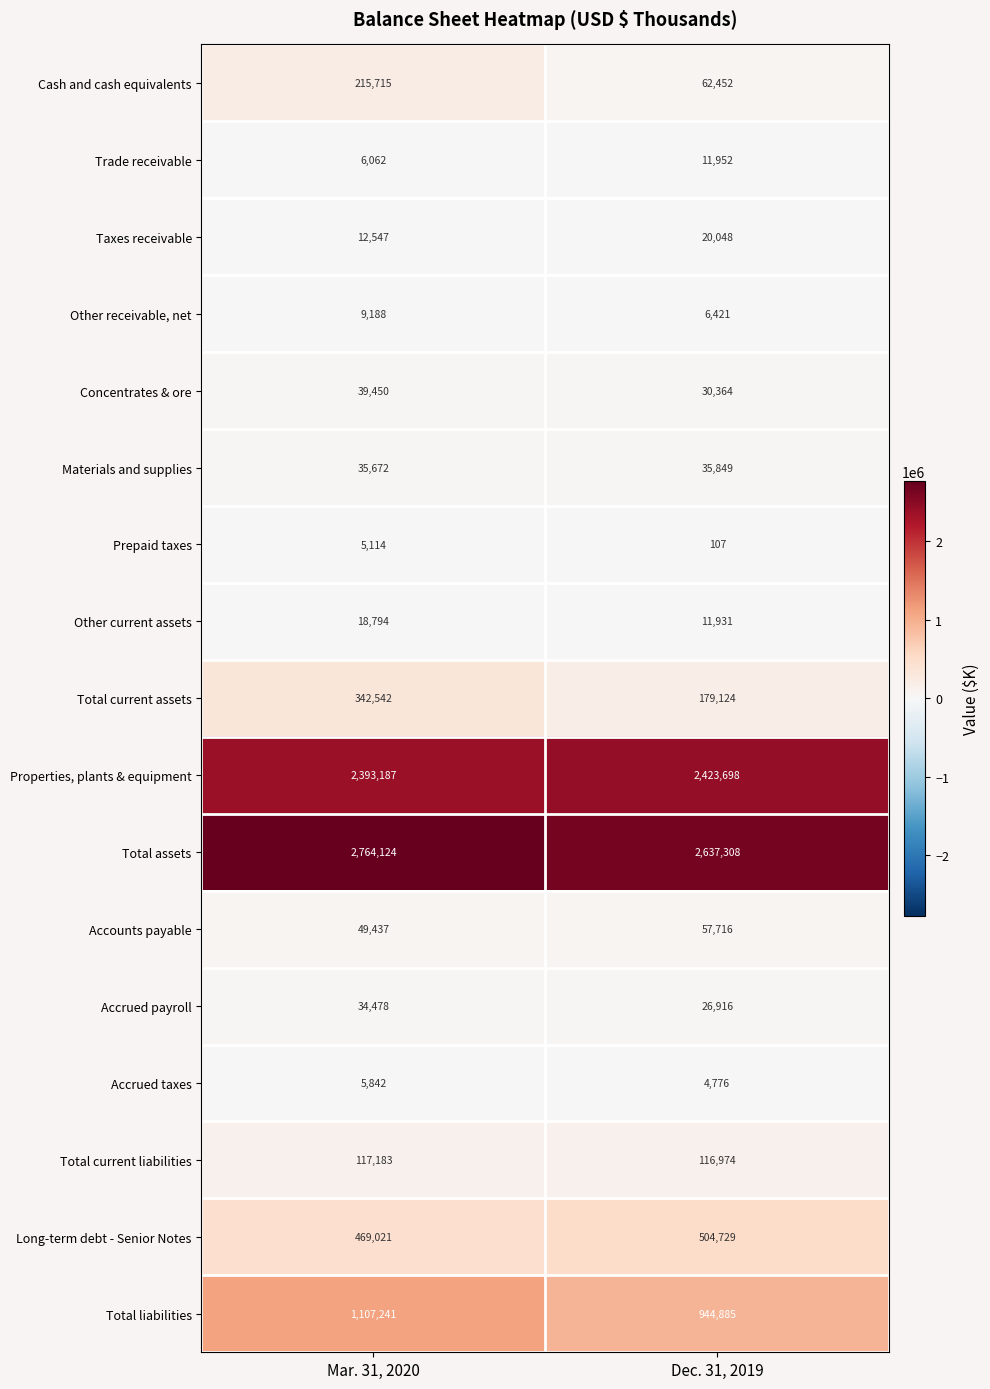

True or false: Other receivable, net has a value of 3142 at Mar. 31, 2020.

False